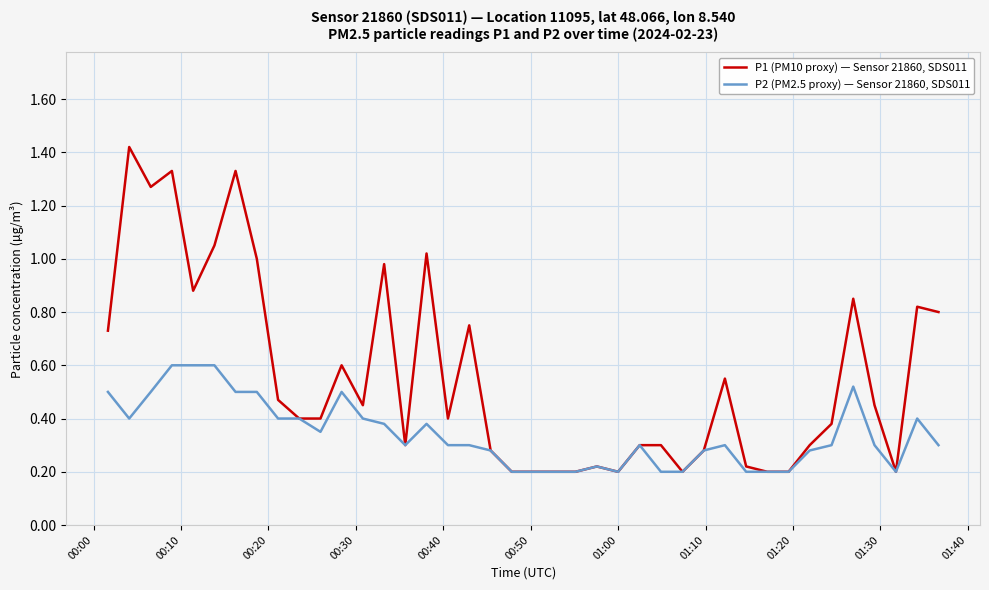

Rank the series by their maximum value, from highest to lowest.

P1 (PM10 proxy) — Sensor 21860, SDS011, P2 (PM2.5 proxy) — Sensor 21860, SDS011